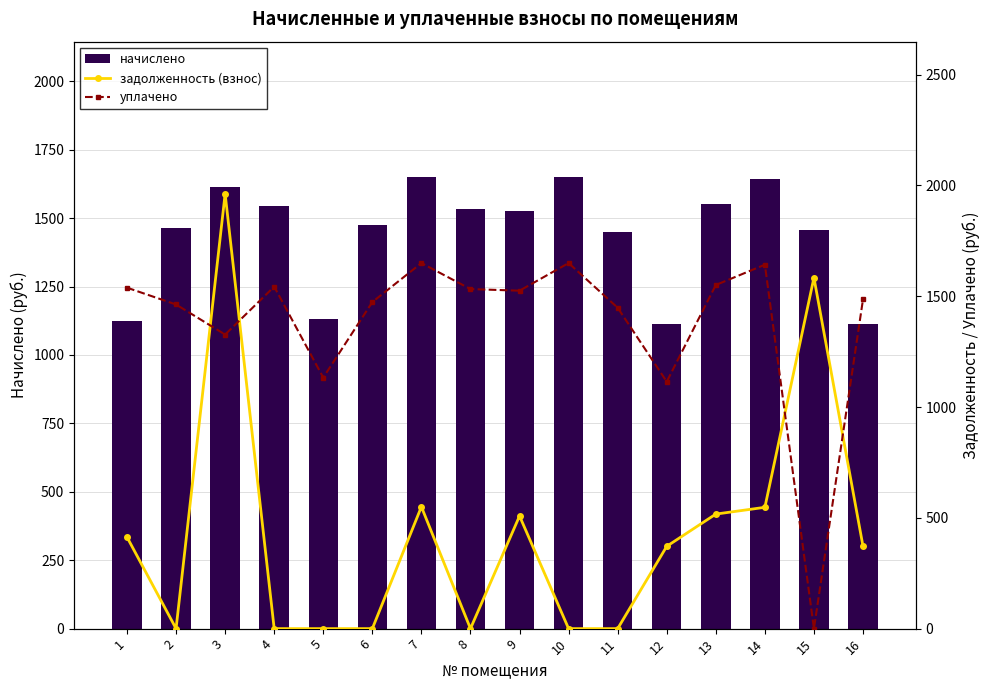

List the labels in order of начислено value, smallest first.

12, 16, 1, 5, 11, 15, 2, 6, 9, 8, 4, 13, 3, 14, 7, 10